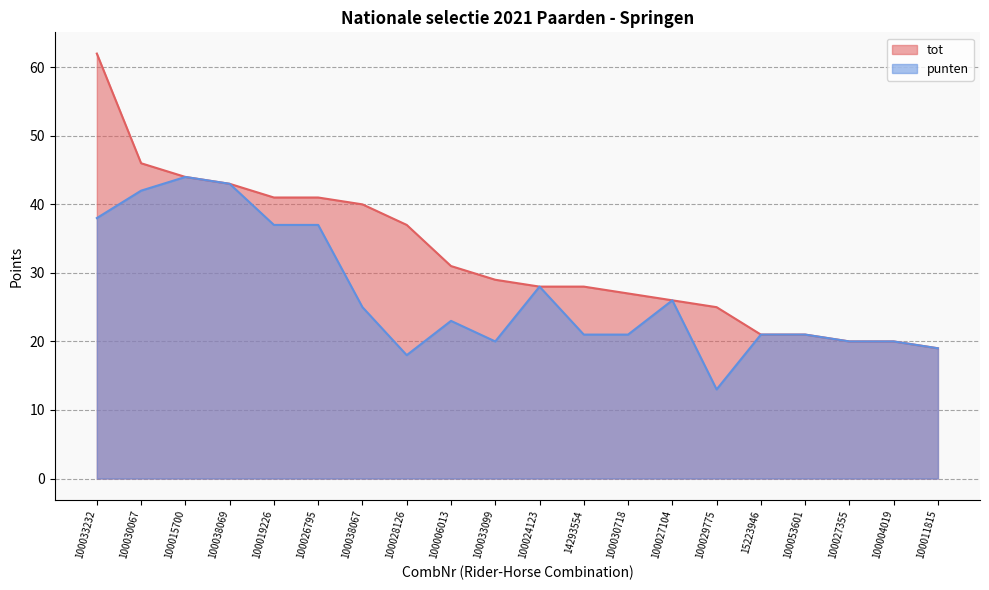

Reading right to left, what are all the values shown in this chart?

tot: 100011815=19	100004019=20	100027355=20	100053601=21	15223946=21	100029775=25	100027104=26	100030718=27	14293554=28	100024123=28	100033099=29	100006013=31	100028126=37	100038067=40	100026795=41	100019226=41	100038069=43	100015700=44	100030067=46	100033232=62
punten: 100011815=19	100004019=20	100027355=20	100053601=21	15223946=21	100029775=13	100027104=26	100030718=21	14293554=21	100024123=28	100033099=20	100006013=23	100028126=18	100038067=25	100026795=37	100019226=37	100038069=43	100015700=44	100030067=42	100033232=38